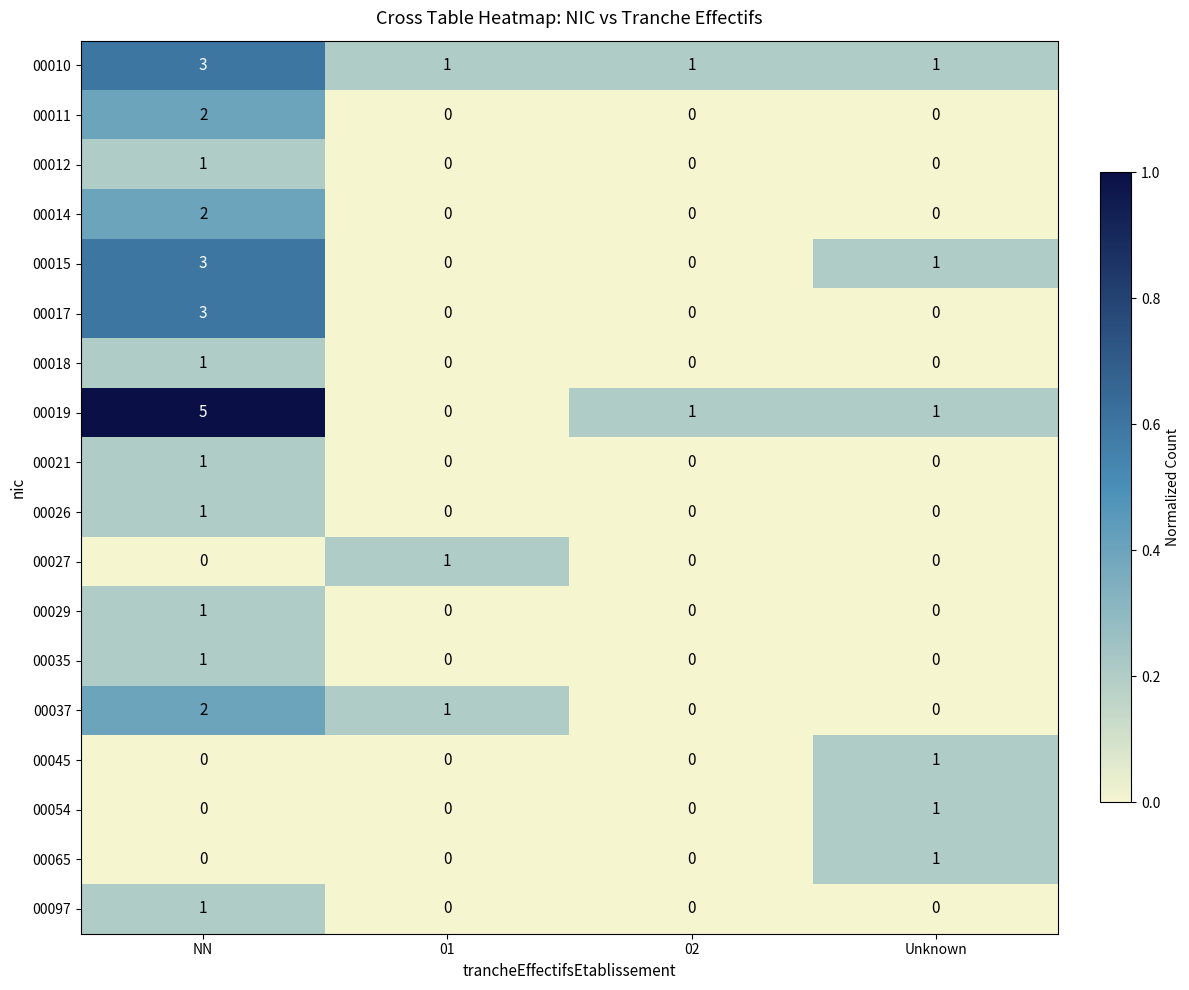

Count the 00026 values in the range 0 to 1.

4